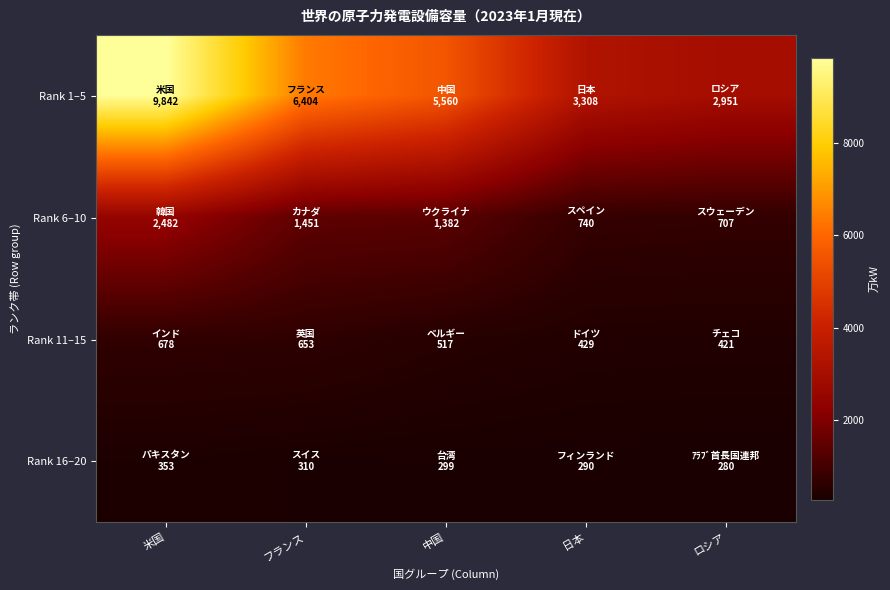

What is the total value across all series at 日本?

4767.3